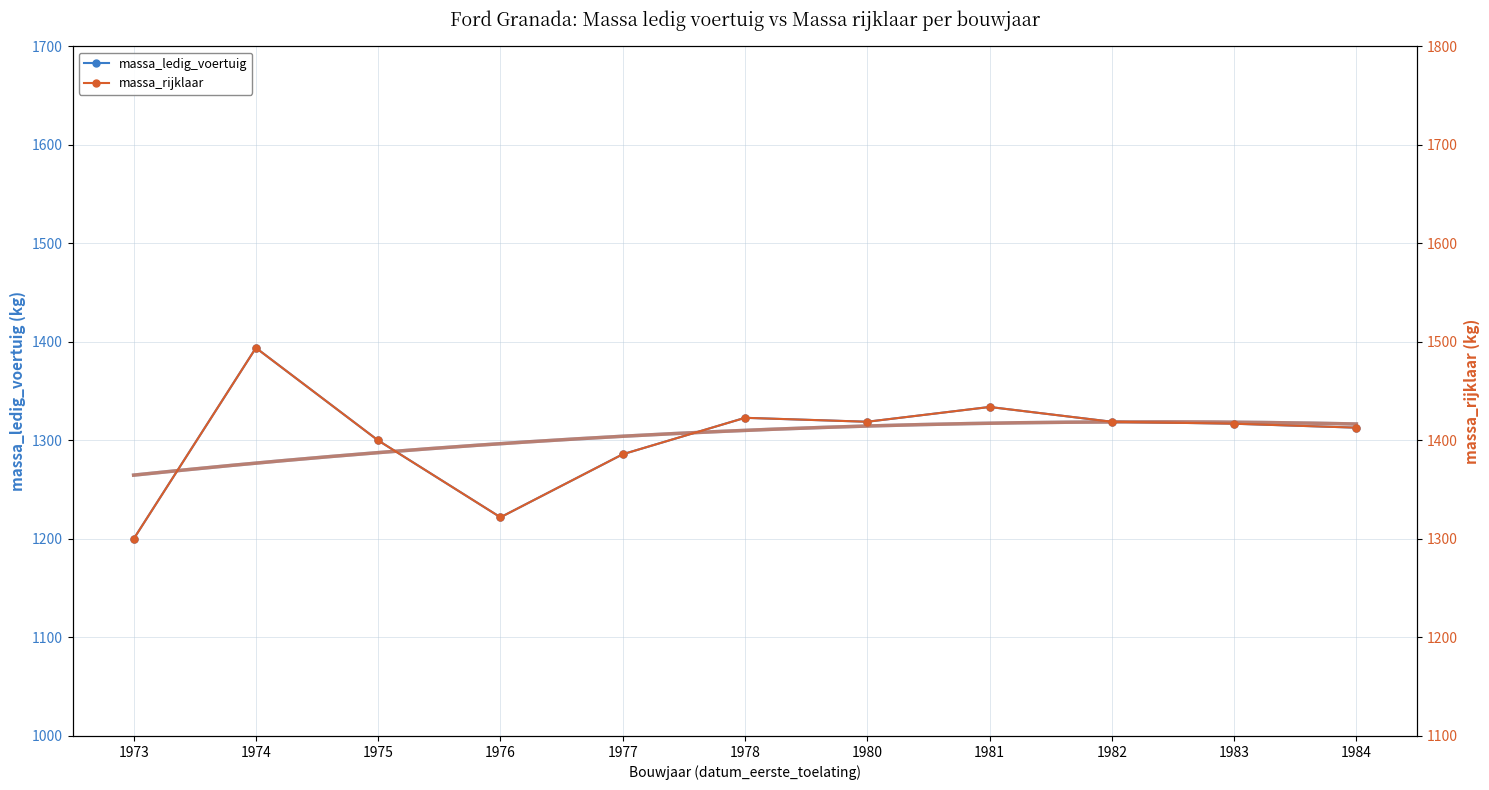

Which series has the largest total across all categories?

massa_rijklaar